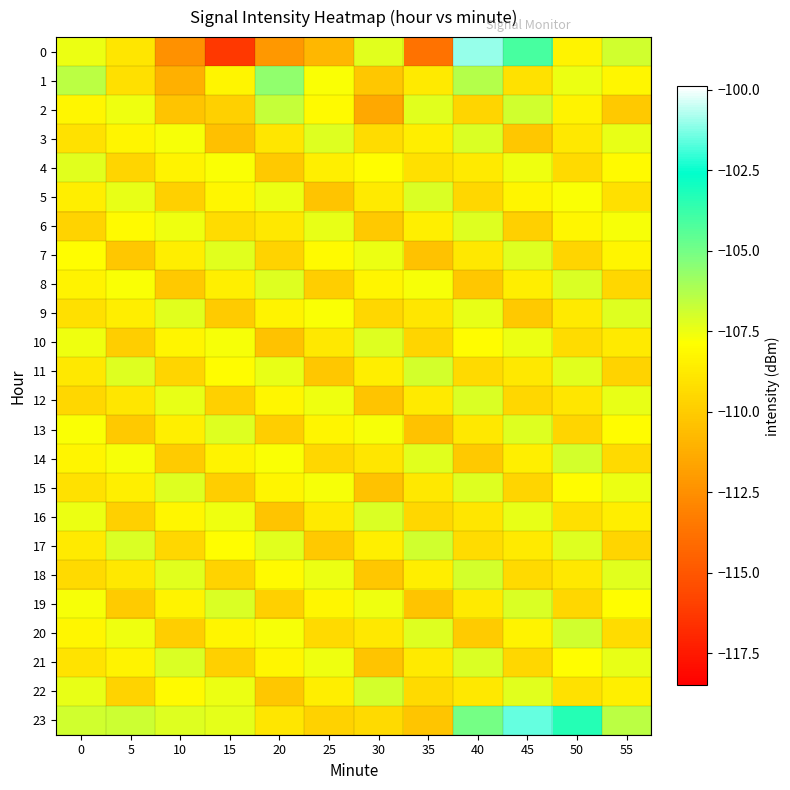

Reading left to right, list all the values displayed in this chart.

0: 0=-107.5	5=-108.9	10=-112.5	15=-116.3	20=-112.2	25=-110.8	30=-107.3	35=-113.7	40=-101.0	45=-104.1	50=-108.4	55=-106.9
1: 0=-106.5	5=-109.2	10=-111.1	15=-108.3	20=-105.6	25=-107.8	30=-110.2	35=-108.7	40=-106.3	45=-109.1	50=-107.5	55=-108.2
2: 0=-108.2	5=-107.6	10=-110.3	15=-109.8	20=-106.7	25=-108.1	30=-111.5	35=-107.3	40=-109.6	45=-106.9	50=-108.4	55=-110.1
3: 0=-109.1	5=-108.3	10=-107.7	15=-110.5	20=-108.9	25=-107.2	30=-109.3	35=-108.6	40=-107.1	45=-110.2	50=-108.8	55=-107.4
4: 0=-107.3	5=-109.6	10=-108.4	15=-107.8	20=-110.1	25=-108.5	30=-107.9	35=-109.2	40=-108.7	45=-107.6	50=-109.4	55=-108.1
5: 0=-108.6	5=-107.4	10=-109.8	15=-108.2	20=-107.5	25=-110.3	30=-108.7	35=-107.1	40=-109.5	45=-108.3	50=-107.8	55=-109.2
6: 0=-109.7	5=-108.1	10=-107.6	15=-109.3	20=-108.8	25=-107.4	30=-110.1	35=-108.5	40=-107.2	45=-109.8	50=-108.2	55=-107.7
7: 0=-107.9	5=-110.2	10=-108.6	15=-107.3	20=-109.7	25=-108.1	30=-107.5	35=-110.4	40=-108.8	45=-107.2	50=-109.6	55=-108.3
8: 0=-108.4	5=-107.8	10=-110.1	15=-108.5	20=-107.2	25=-109.9	30=-108.3	35=-107.7	40=-110.2	45=-108.6	50=-107.1	55=-109.5
9: 0=-109.2	5=-108.6	10=-107.3	15=-110.0	20=-108.4	25=-107.8	30=-109.5	35=-108.9	40=-107.4	45=-110.1	50=-108.7	55=-107.2
10: 0=-107.6	5=-109.9	10=-108.3	15=-107.7	20=-110.4	25=-108.8	30=-107.2	35=-109.6	40=-108.0	45=-107.5	50=-109.3	55=-108.7
11: 0=-108.8	5=-107.2	10=-109.6	15=-108.0	20=-107.4	25=-110.2	30=-108.6	35=-107.0	40=-109.4	45=-108.8	50=-107.3	55=-109.7
12: 0=-109.5	5=-108.9	10=-107.4	15=-109.8	20=-108.2	25=-107.6	30=-110.3	35=-108.7	40=-107.1	45=-109.5	50=-108.9	55=-107.4
13: 0=-107.8	5=-110.1	10=-108.5	15=-107.2	20=-109.9	25=-108.3	30=-107.7	35=-110.4	40=-108.8	45=-107.2	50=-109.6	55=-108.0
14: 0=-108.3	5=-107.7	10=-110.0	15=-108.4	20=-107.8	25=-109.5	30=-108.9	35=-107.3	40=-110.1	45=-108.5	50=-107.0	55=-109.4
15: 0=-109.1	5=-108.5	10=-107.2	15=-109.9	20=-108.3	25=-107.7	30=-110.4	35=-108.8	40=-107.2	45=-109.6	50=-108.0	55=-107.5
16: 0=-107.5	5=-109.8	10=-108.2	15=-107.6	20=-110.3	25=-108.7	30=-107.1	35=-109.5	40=-108.9	45=-107.4	50=-109.2	55=-108.6
17: 0=-108.7	5=-107.1	10=-109.5	15=-107.9	20=-107.3	25=-110.1	30=-108.5	35=-106.9	40=-109.3	45=-108.7	50=-107.2	55=-109.6
18: 0=-109.4	5=-108.8	10=-107.3	15=-109.7	20=-108.1	25=-107.5	30=-110.2	35=-108.6	40=-107.0	45=-109.4	50=-108.8	55=-107.3
19: 0=-107.7	5=-110.0	10=-108.4	15=-107.1	20=-109.8	25=-108.2	30=-107.6	35=-110.3	40=-108.7	45=-107.1	50=-109.5	55=-107.9
20: 0=-108.2	5=-107.6	10=-109.9	15=-108.3	20=-107.7	25=-109.4	30=-108.8	35=-107.2	40=-110.0	45=-108.4	50=-106.9	55=-109.3
21: 0=-109.0	5=-108.4	10=-107.1	15=-109.8	20=-108.2	25=-107.6	30=-110.3	35=-108.7	40=-107.1	45=-109.5	50=-107.9	55=-107.4
22: 0=-107.4	5=-109.7	10=-108.1	15=-107.5	20=-110.2	25=-108.6	30=-107.0	35=-109.4	40=-108.8	45=-107.3	50=-109.1	55=-108.5
23: 0=-106.9	5=-106.9	10=-107.2	15=-107.3	20=-108.8	25=-109.7	30=-109.4	35=-110.2	40=-105.0	45=-101.5	50=-103.3	55=-106.5